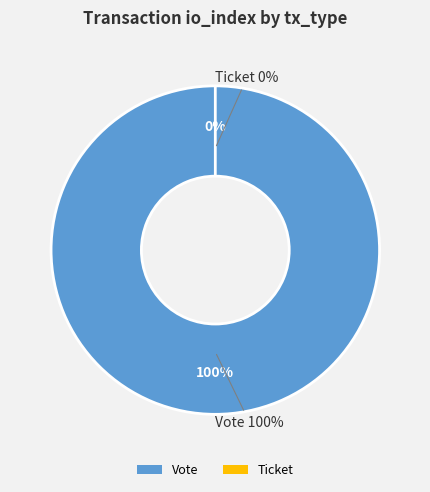

To the nearest percent, what is the combined percentage of Ticket and Vote?

100%